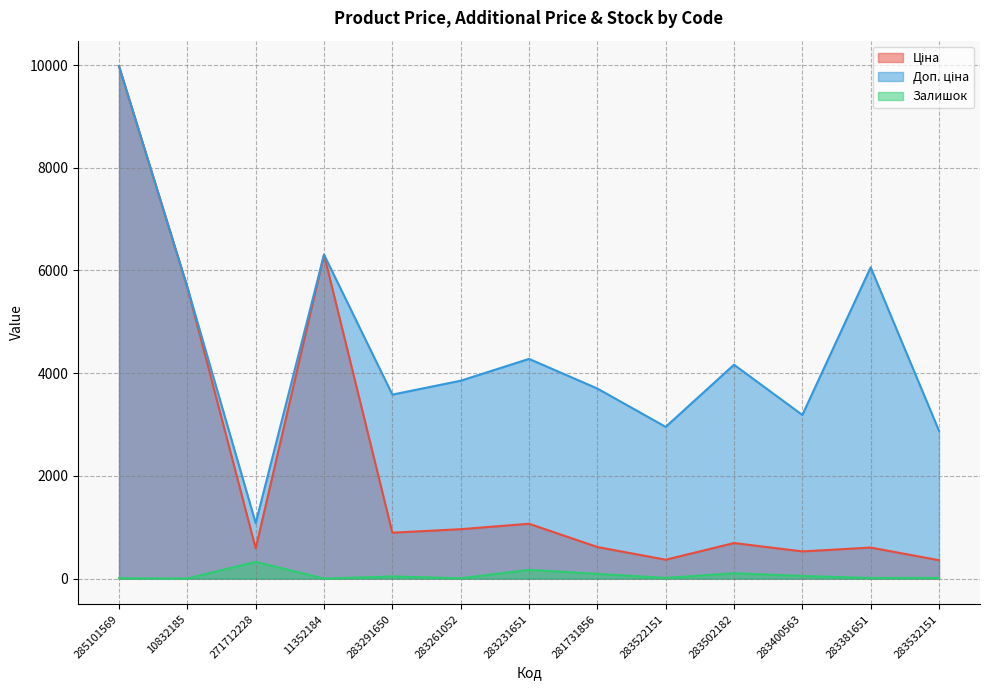

Is it true that Залишок equals 15.3 at 283400563?

False